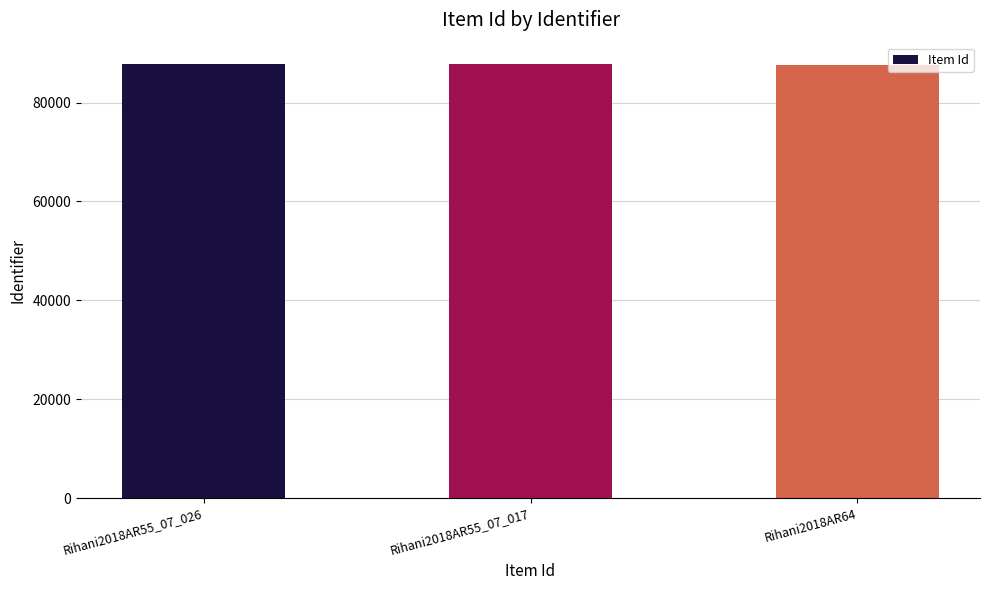

Approximately how many times larger is the value at Rihani2018AR55_07_017 compared to Rihani2018AR64?

1.0